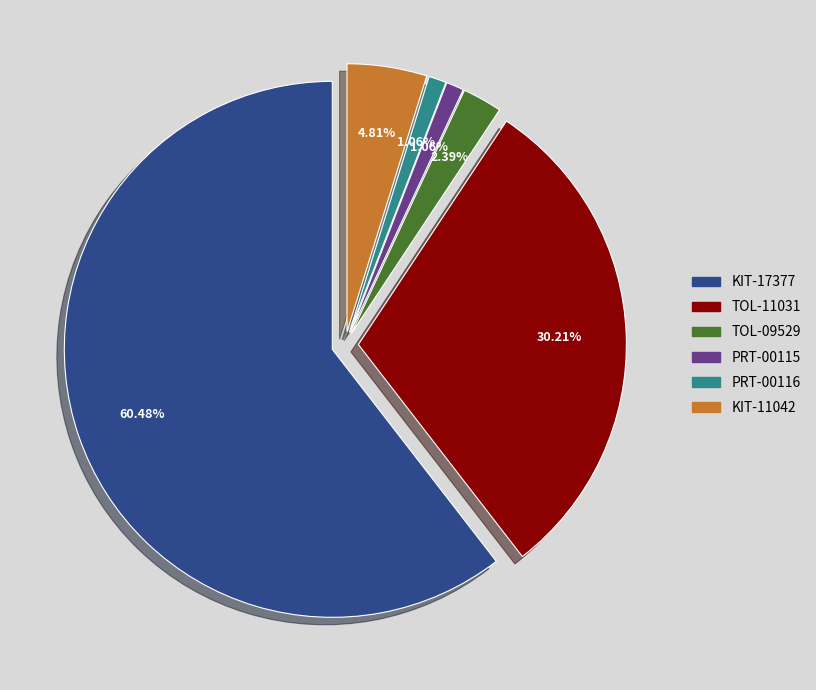

The PRT-00115 slice represents 1% of the pie. True or false?

True